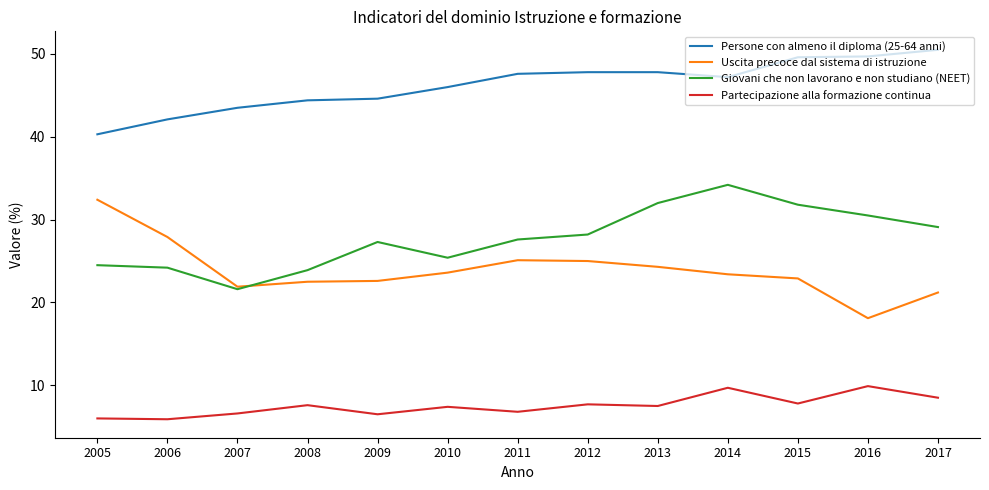

Rank the series at 2016 from lowest to highest value.

Partecipazione alla formazione continua, Uscita precoce dal sistema di istruzione, Giovani che non lavorano e non studiano (NEET), Persone con almeno il diploma (25-64 anni)